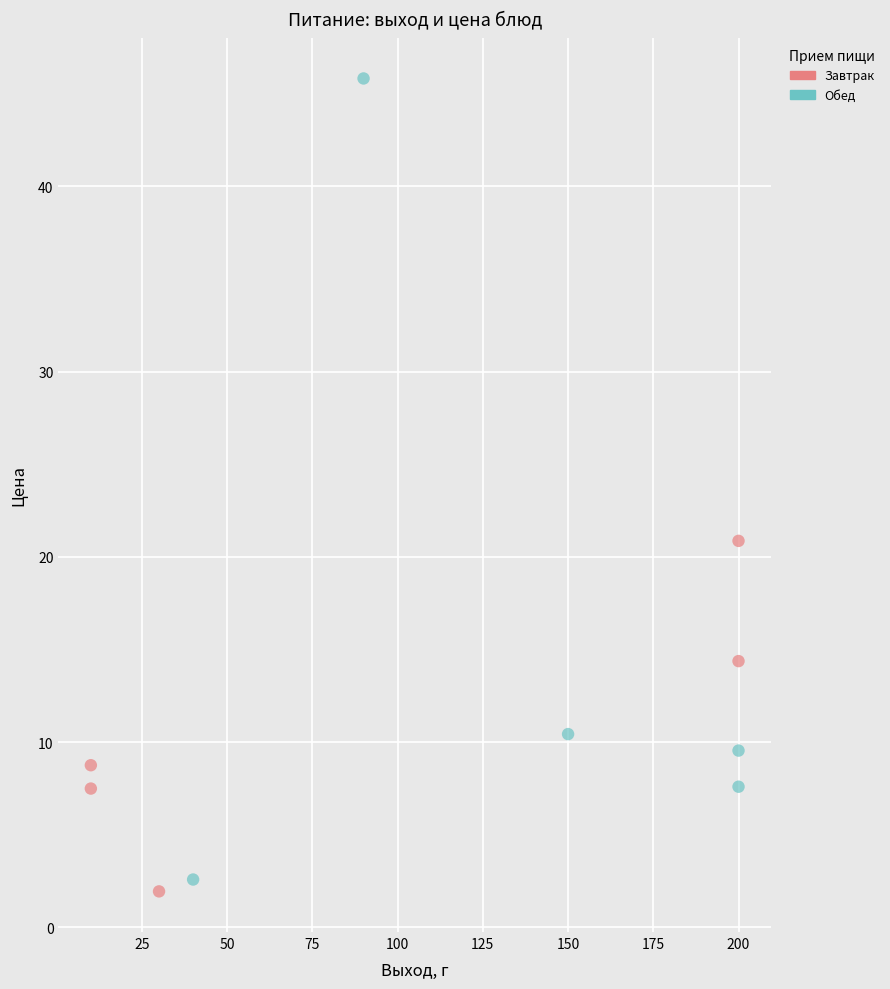

Which series contains the highest Y value?

Обед